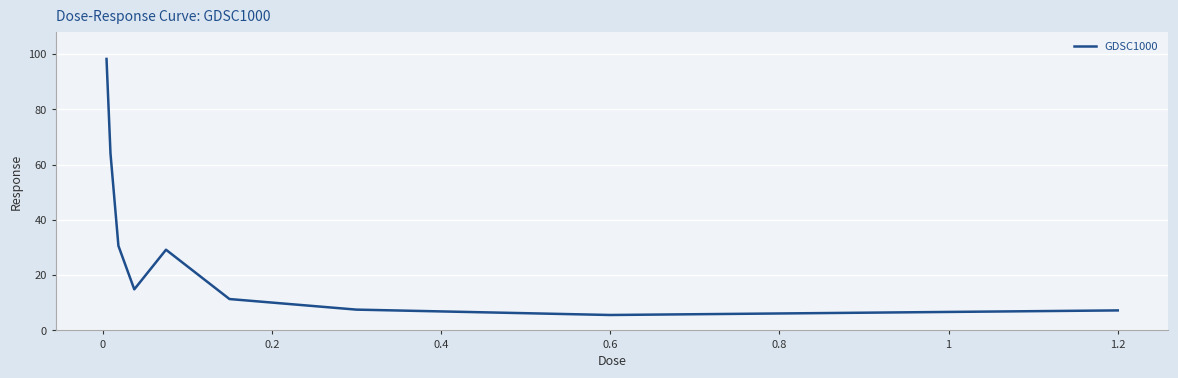

What is the smallest value displayed?

5.6